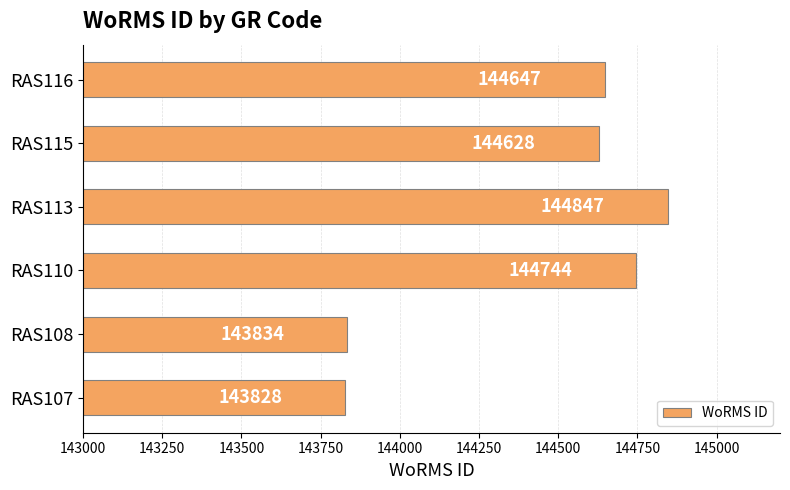

How many bars are there in total?

6